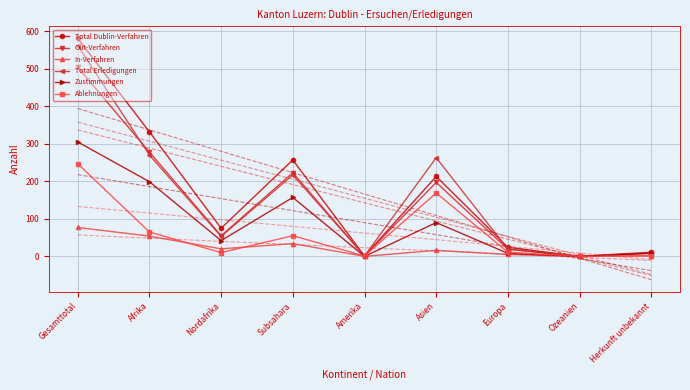

What is the sum of the Total Erledigungen values at Subsahara and Gesamttotal?

779